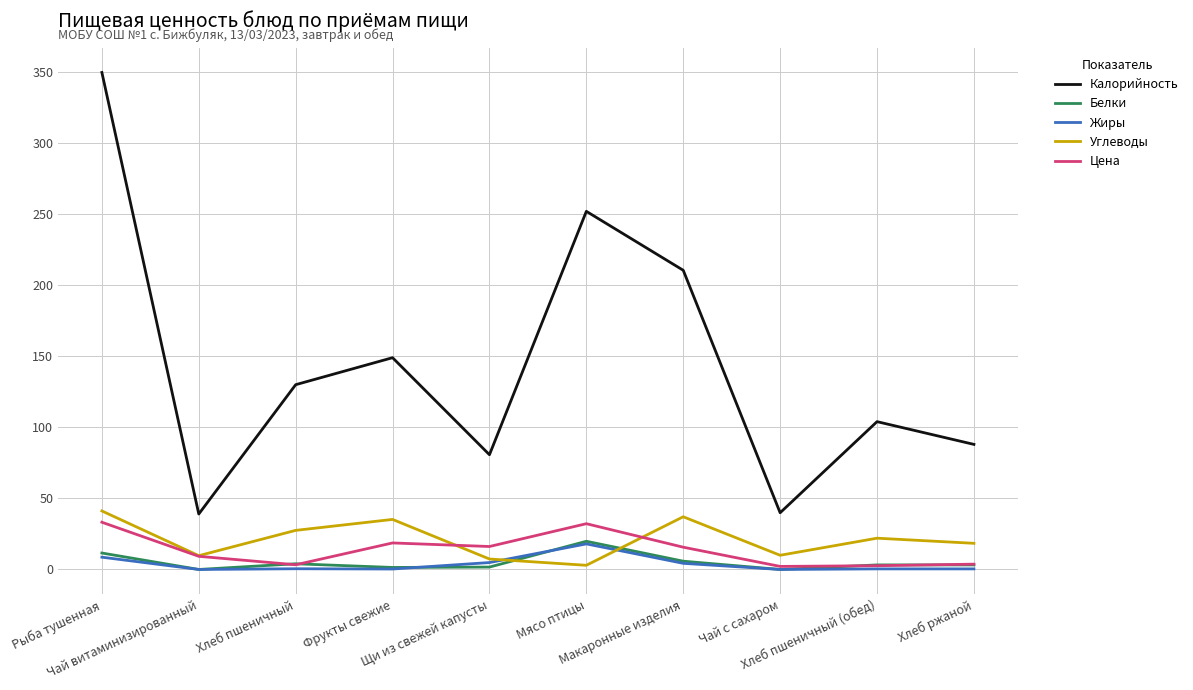

Where does the Белки series first go above 3?

Рыба тушенная